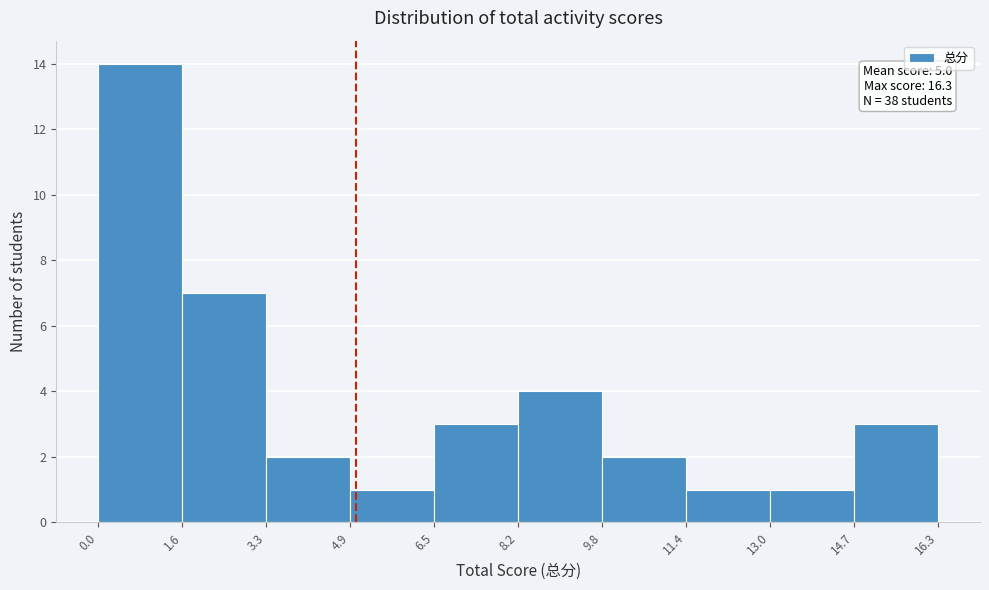

Which range on the x-axis has the tallest bar?

0.0 to 1.6